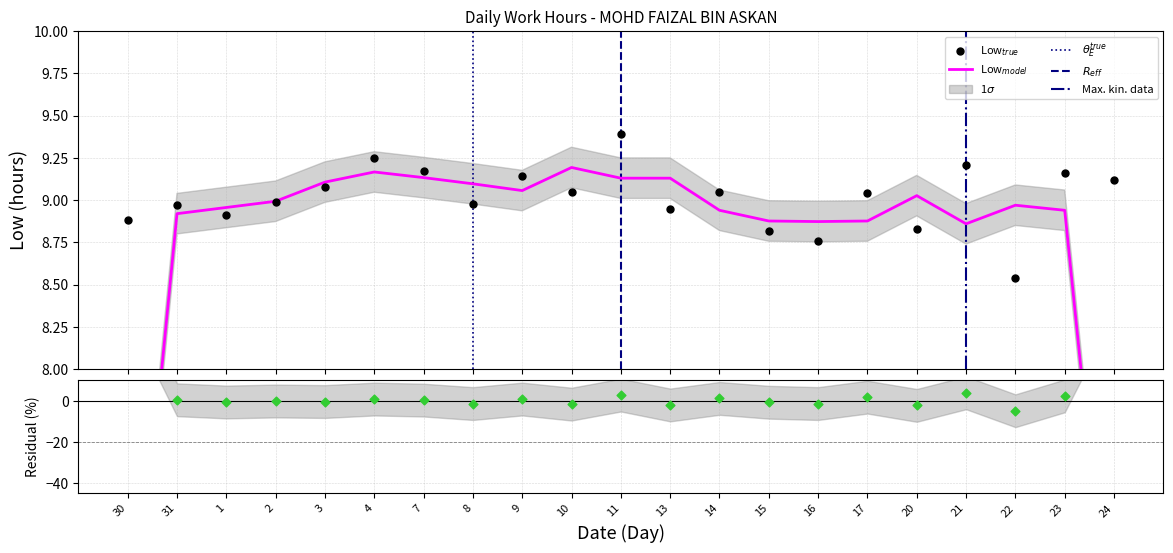

What is the ratio of the value at 23 to the value at 2?

1.0